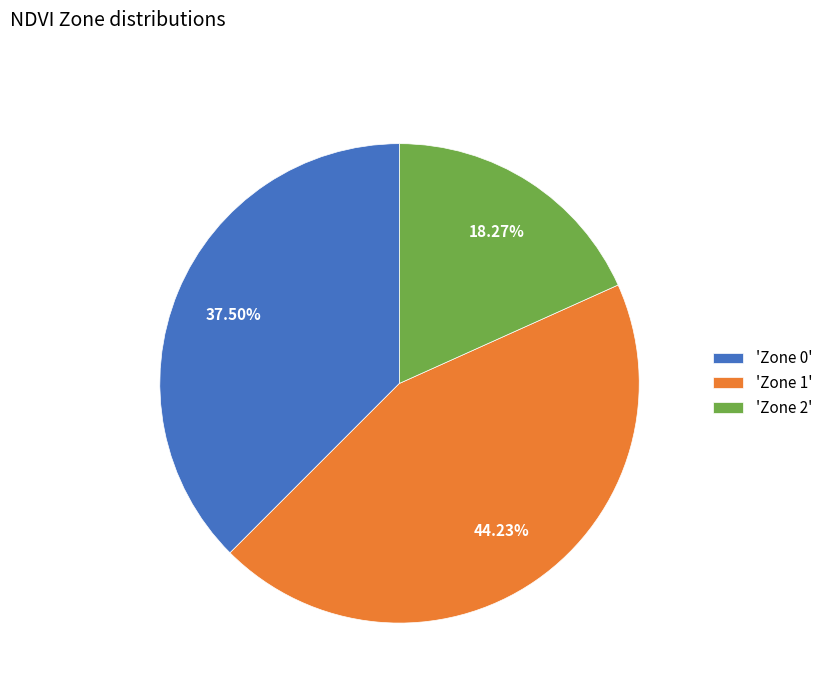

Is 'Zone 2' the majority of the pie?

No